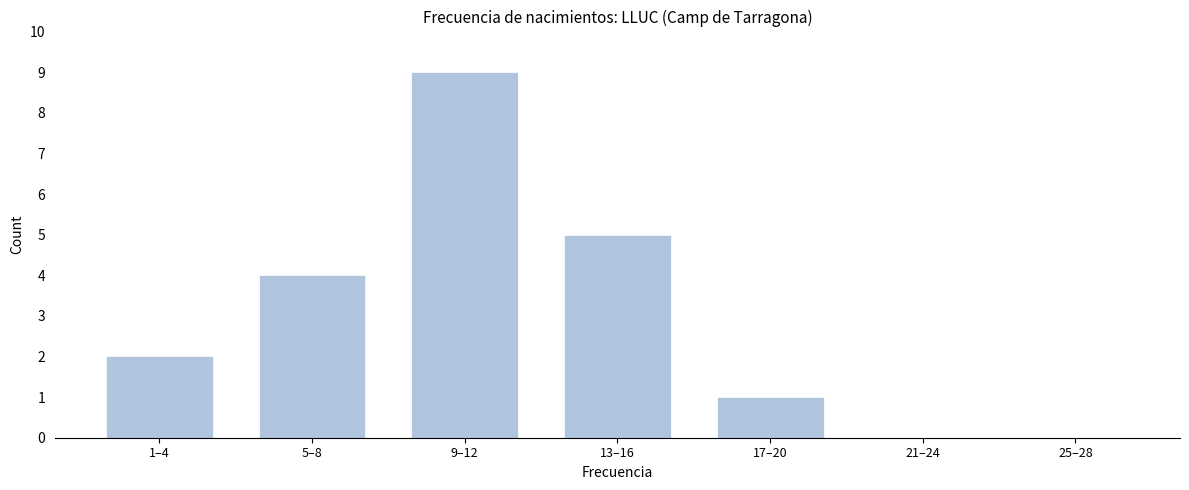

Reading left to right, what are all the values shown in this chart?

1–4=2	5–8=4	9–12=9	13–16=5	17–20=1	21–24=0	25–28=0